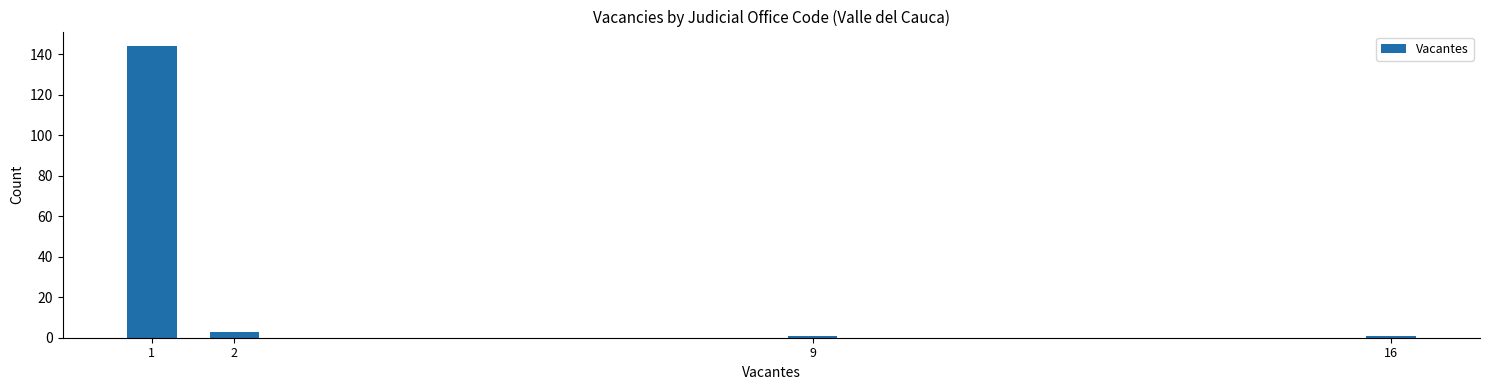

Reading left to right, list all the values displayed in this chart.

1=144	2=3	9=1	16=1